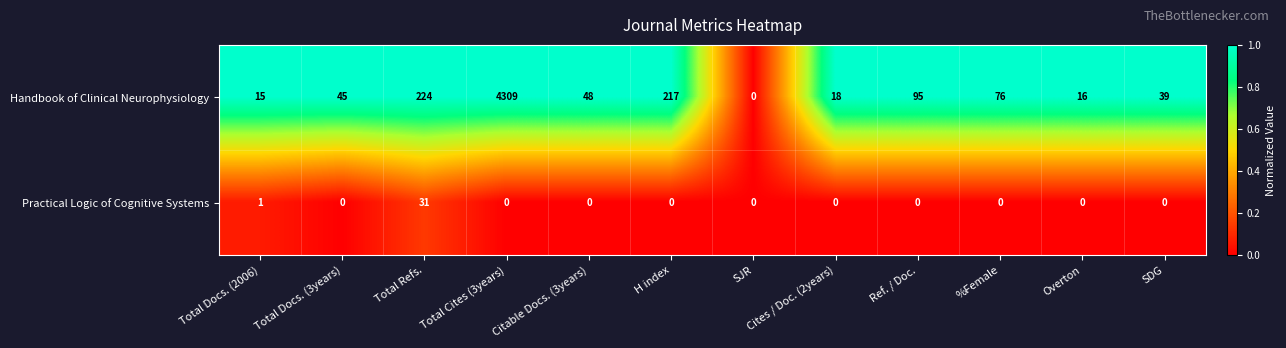

Which series changed the most between Total Cites (3years) and Cites / Doc. (2years)?

Handbook of Clinical Neurophysiology